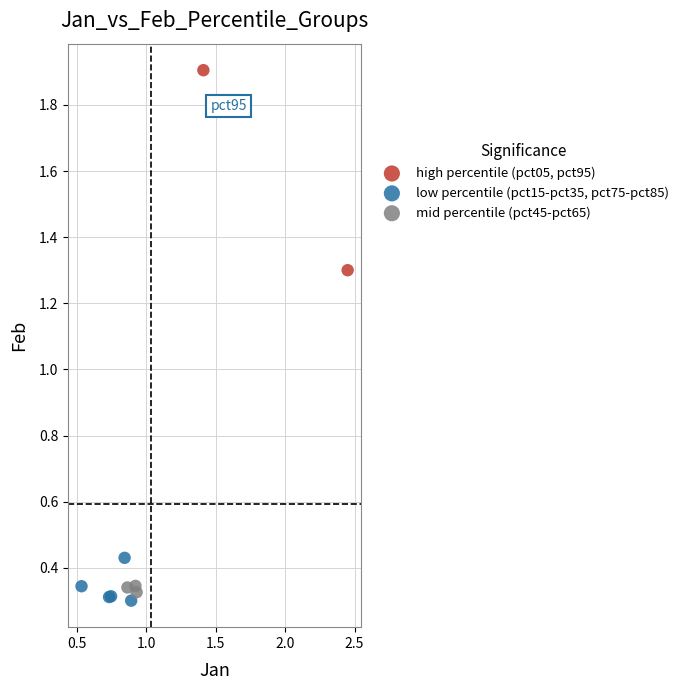

Which series has the largest Y range (max minus min)?

high percentile (pct05, pct95)